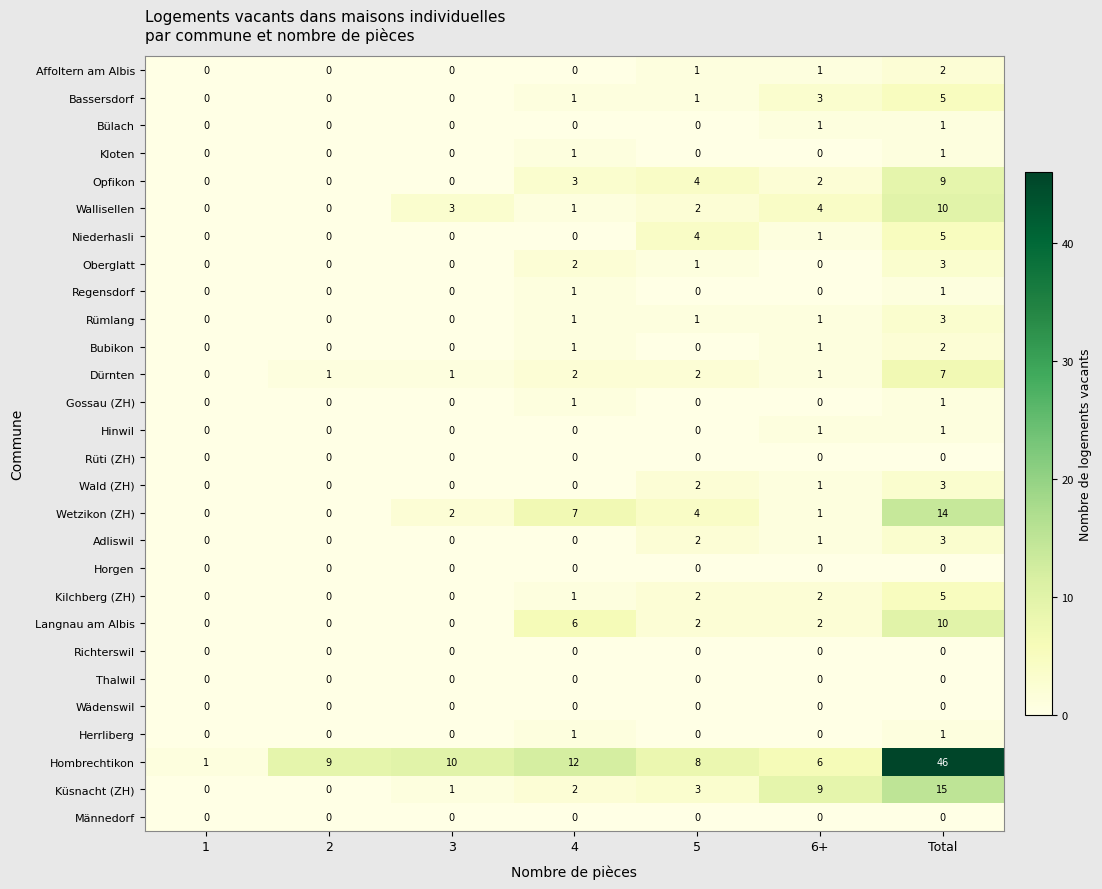

What is the greatest value displayed?

46